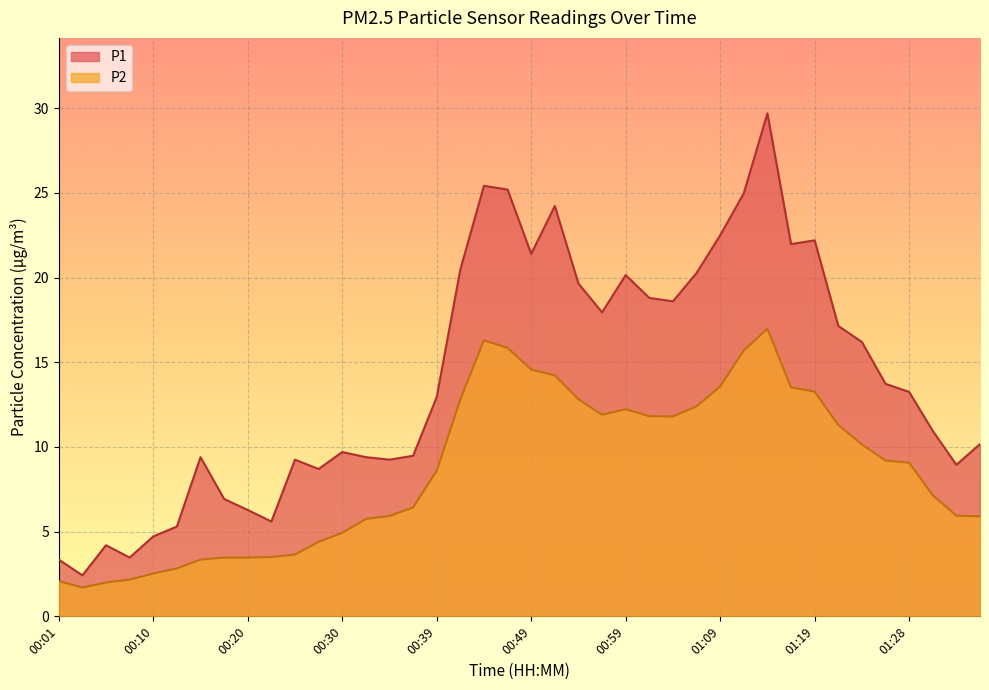

At which category does the chart reach its peak across all series?

01:14